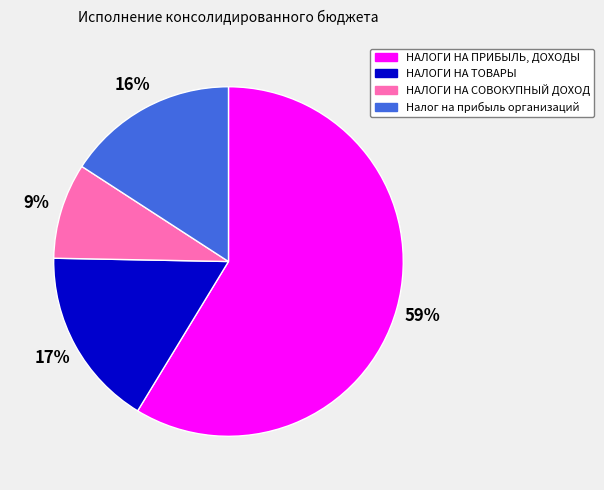

To the nearest percent, what percentage of the pie is НАЛОГИ НА ТОВАРЫ?

17%